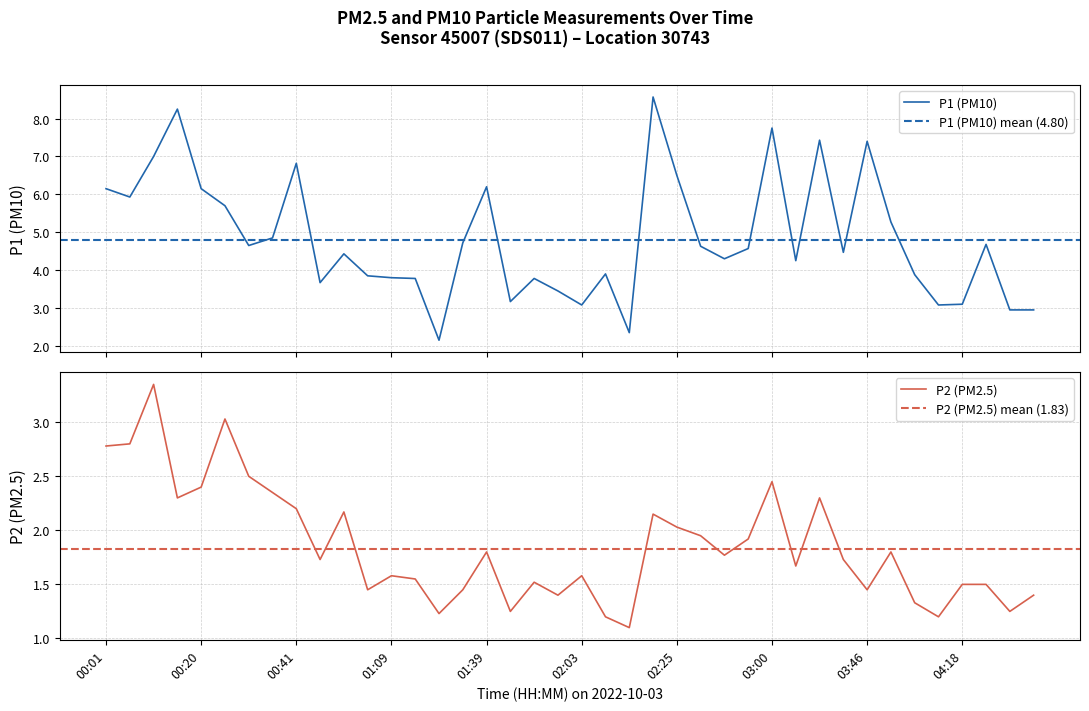

Is it true that P2 (PM2.5) equals 1.6 at 00:01?

False